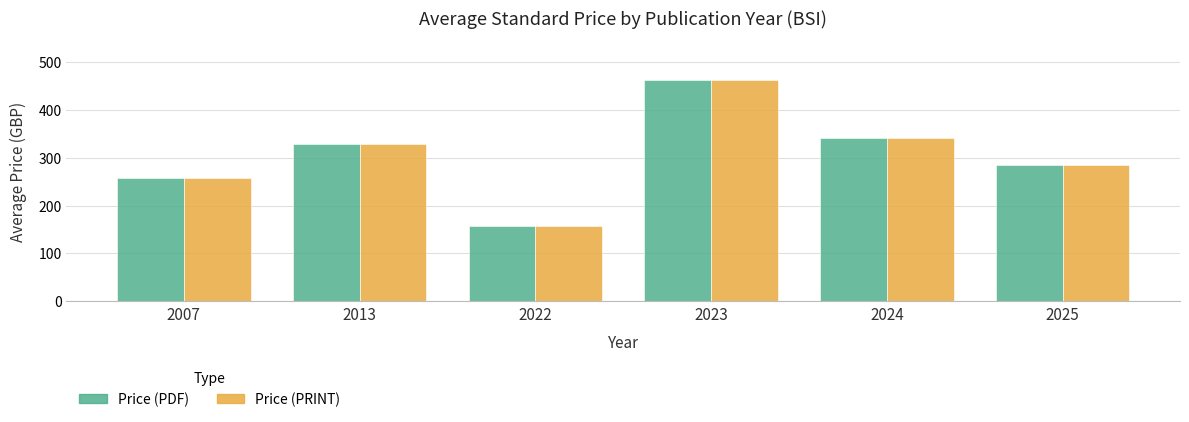

Is it true that Price (PDF) equals 86.2 at 2007?

False